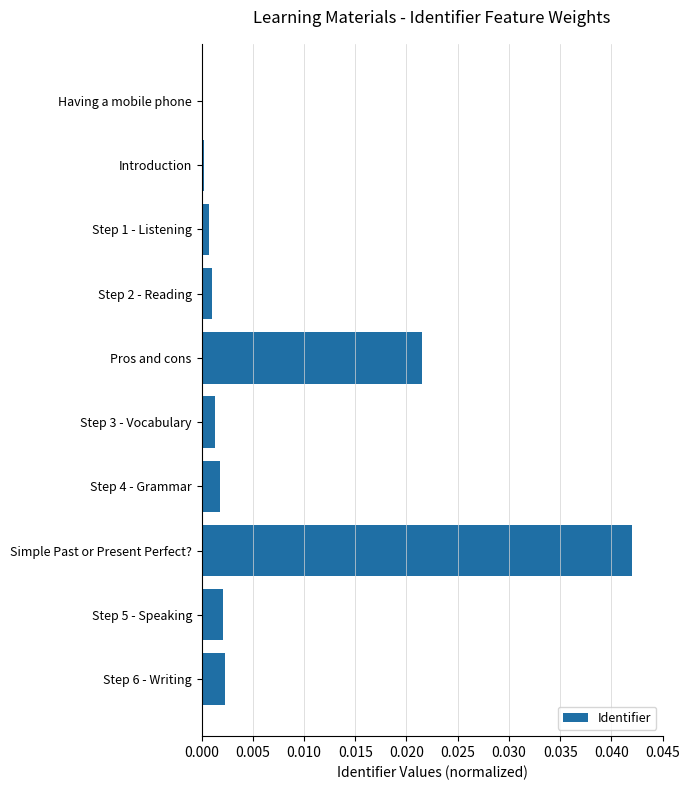

The value at Step 1 - Listening is 0.0. True or false?

True